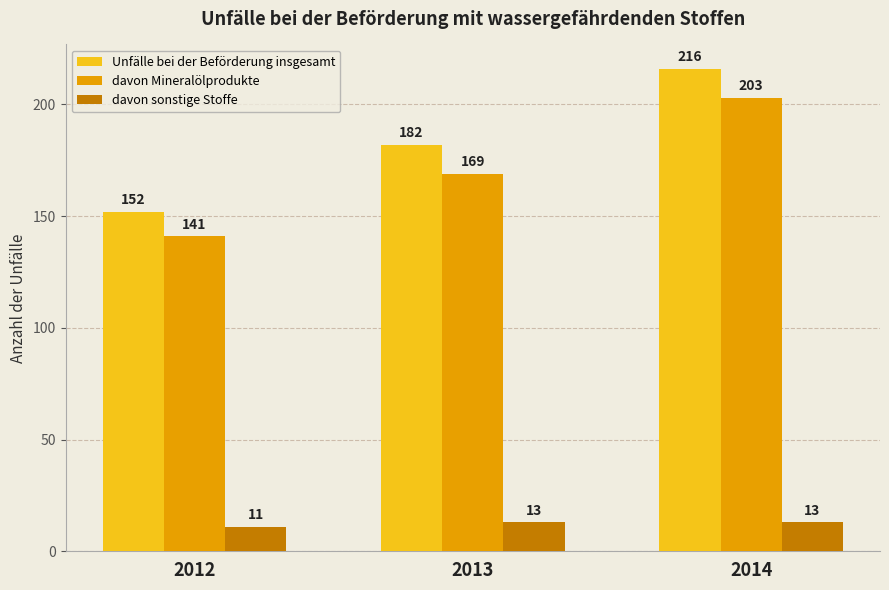

Is it true that davon sonstige Stoffe equals 13 at 2014?

True